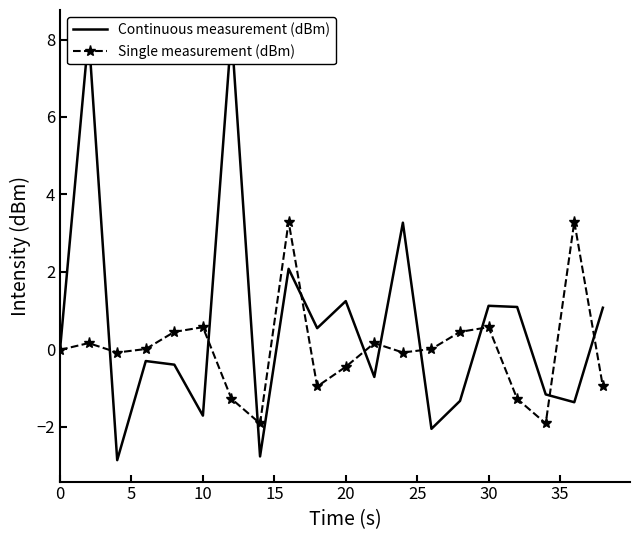

The value of Single measurement (dBm) at 10 is 0.6. True or false?

True